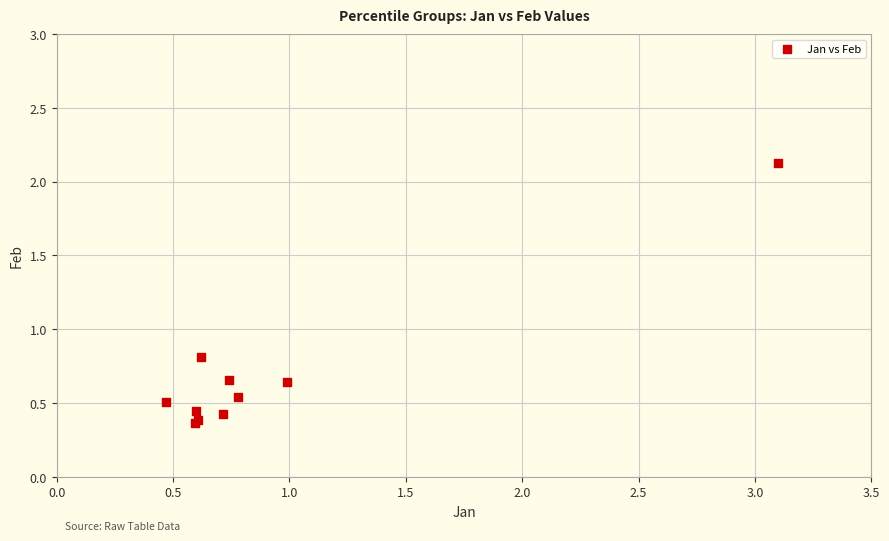

What Y value in the scatter plot is closest to 1?

0.8